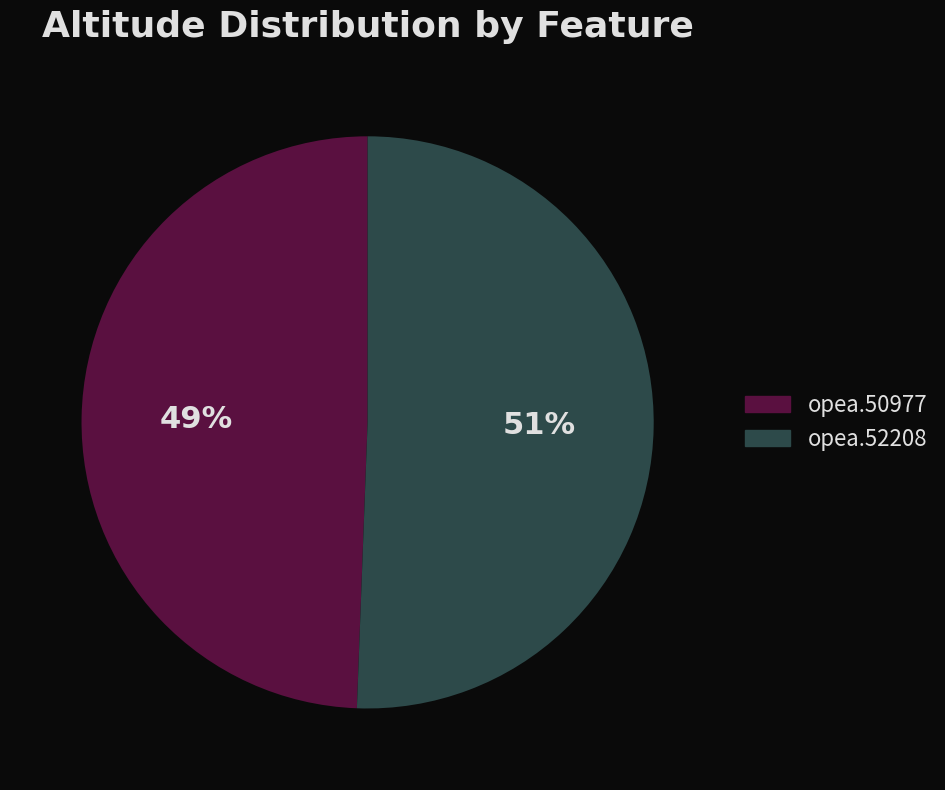

Approximately how many times larger is the value at opea.52208 compared to opea.50977?

1.0